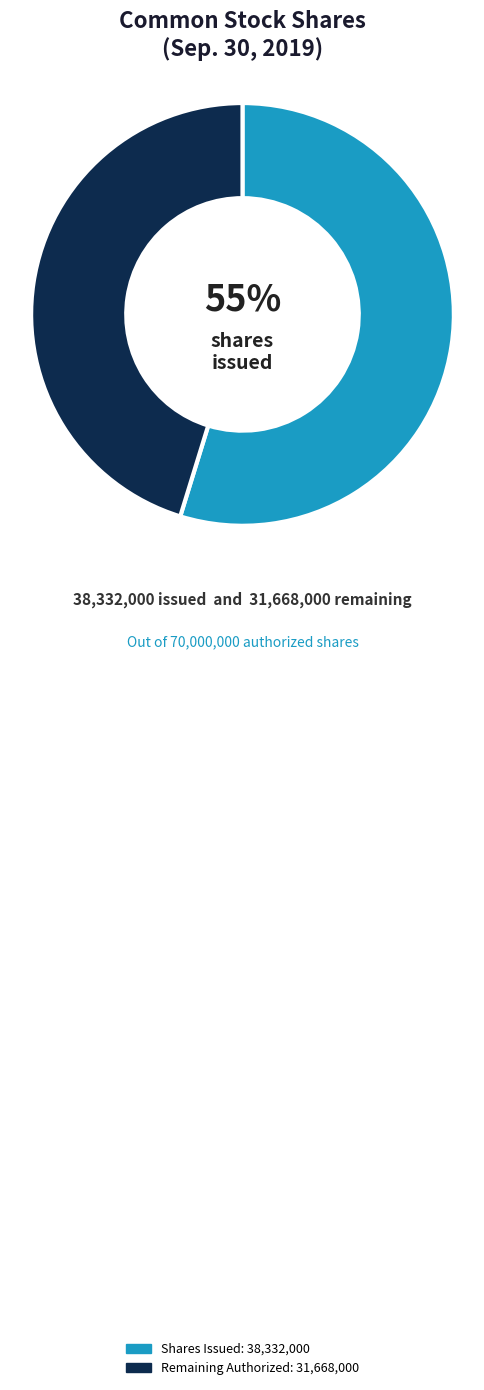

To the nearest percent, what is the difference between the largest and smallest slice percentages?

10%